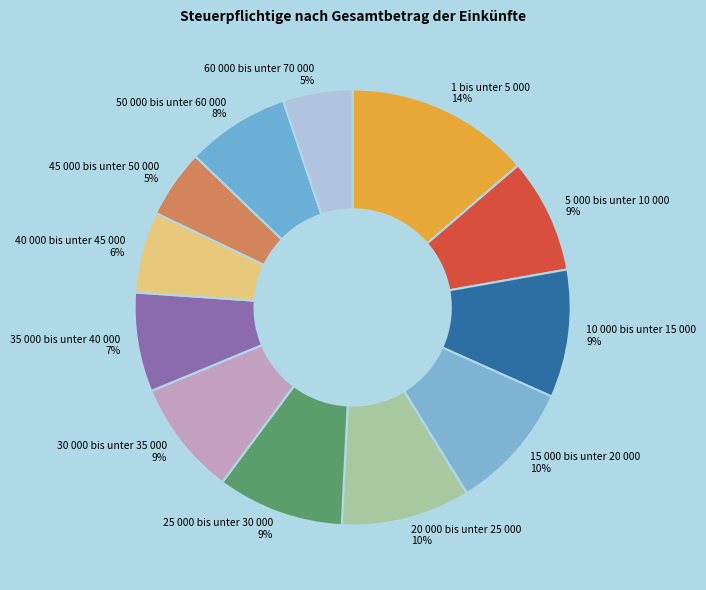

Count the number of slices in the pie.

12